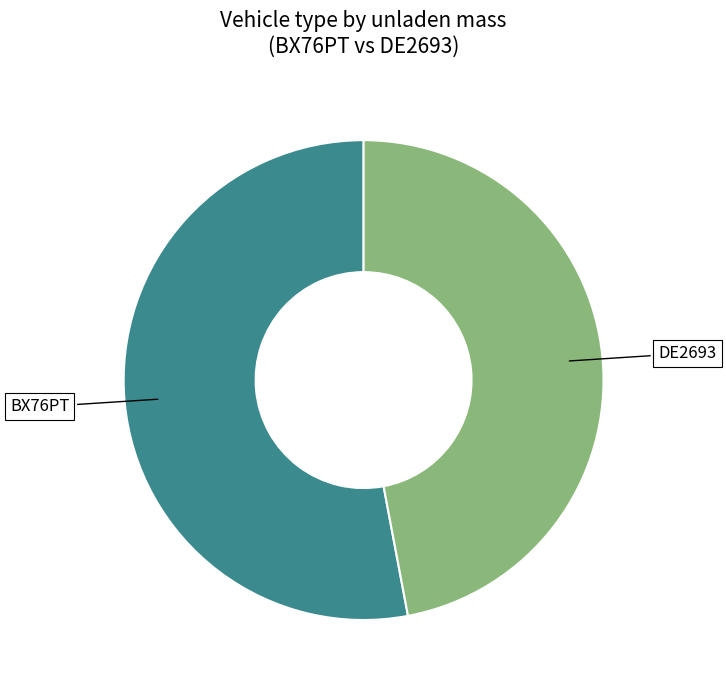

True or false: BX76PT accounts for 53% of the total.

True